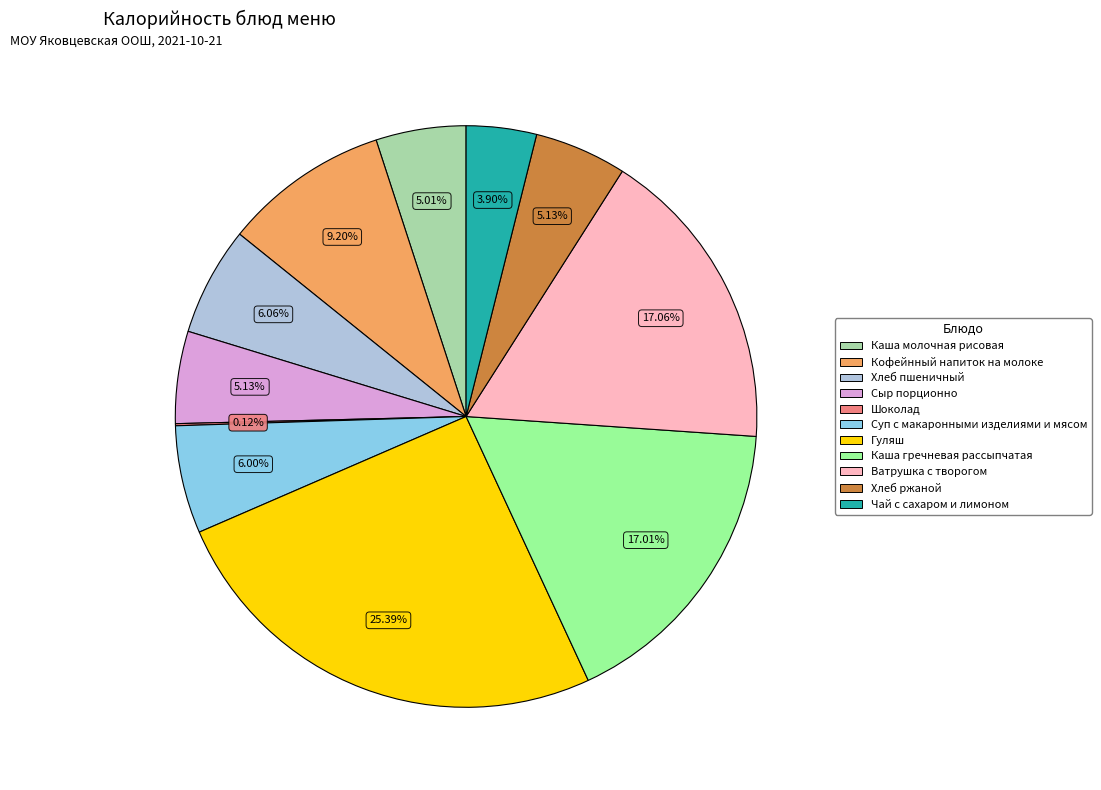

Approximately how many times larger is the value at Сыр порционно compared to Хлеб пшеничный?

0.8